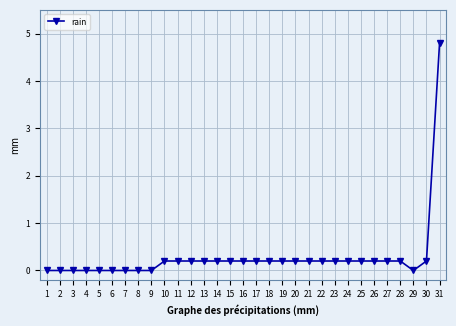

How many categories are shown in the chart?

31